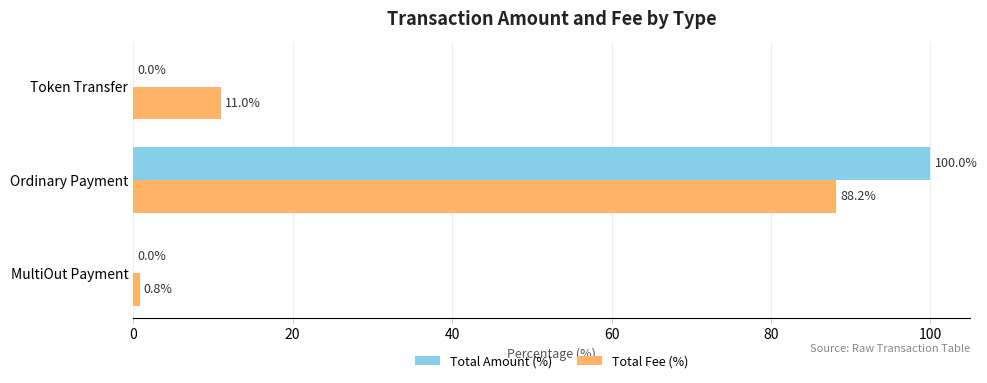

Read the Total Amount (%) value at Ordinary Payment.

100.0